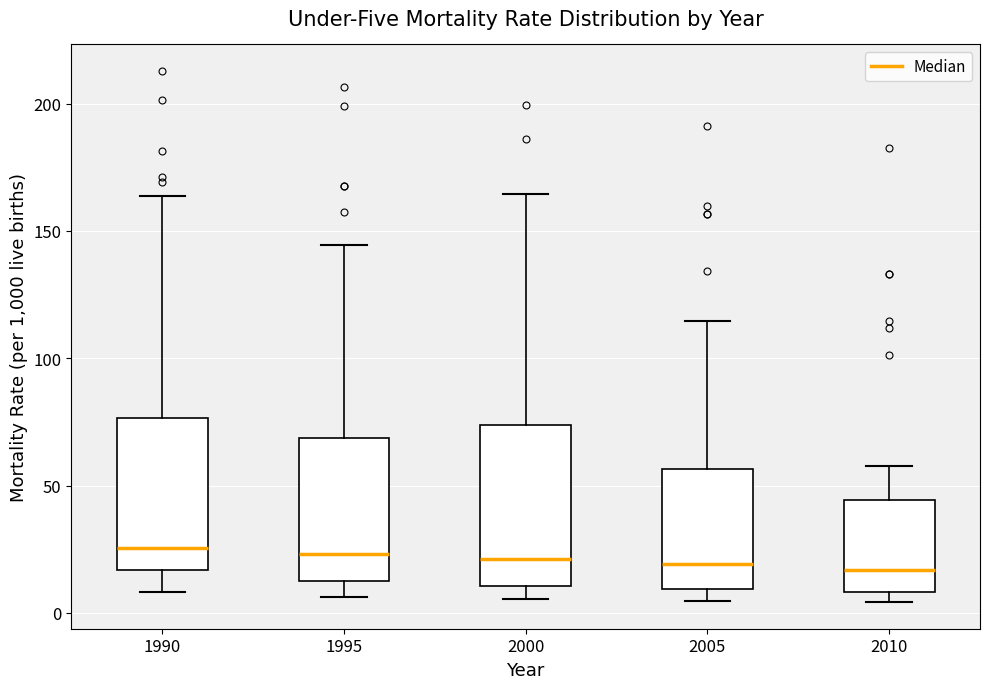

Reading left to right, read every box against the y-axis: the position of its median line, the range the box covers, and the ends of its whiskers. The values are not printed on the chart, so give them approximately, as read against the axis.

1990: median 25, box 15 to 75, whiskers 10 to 165
1995: median 25, box 15 to 70, whiskers 5 to 145
2000: median 20, box 10 to 75, whiskers 5 to 165
2005: median 20, box 10 to 55, whiskers 5 to 115
2010: median 15, box 10 to 45, whiskers 5 to 60